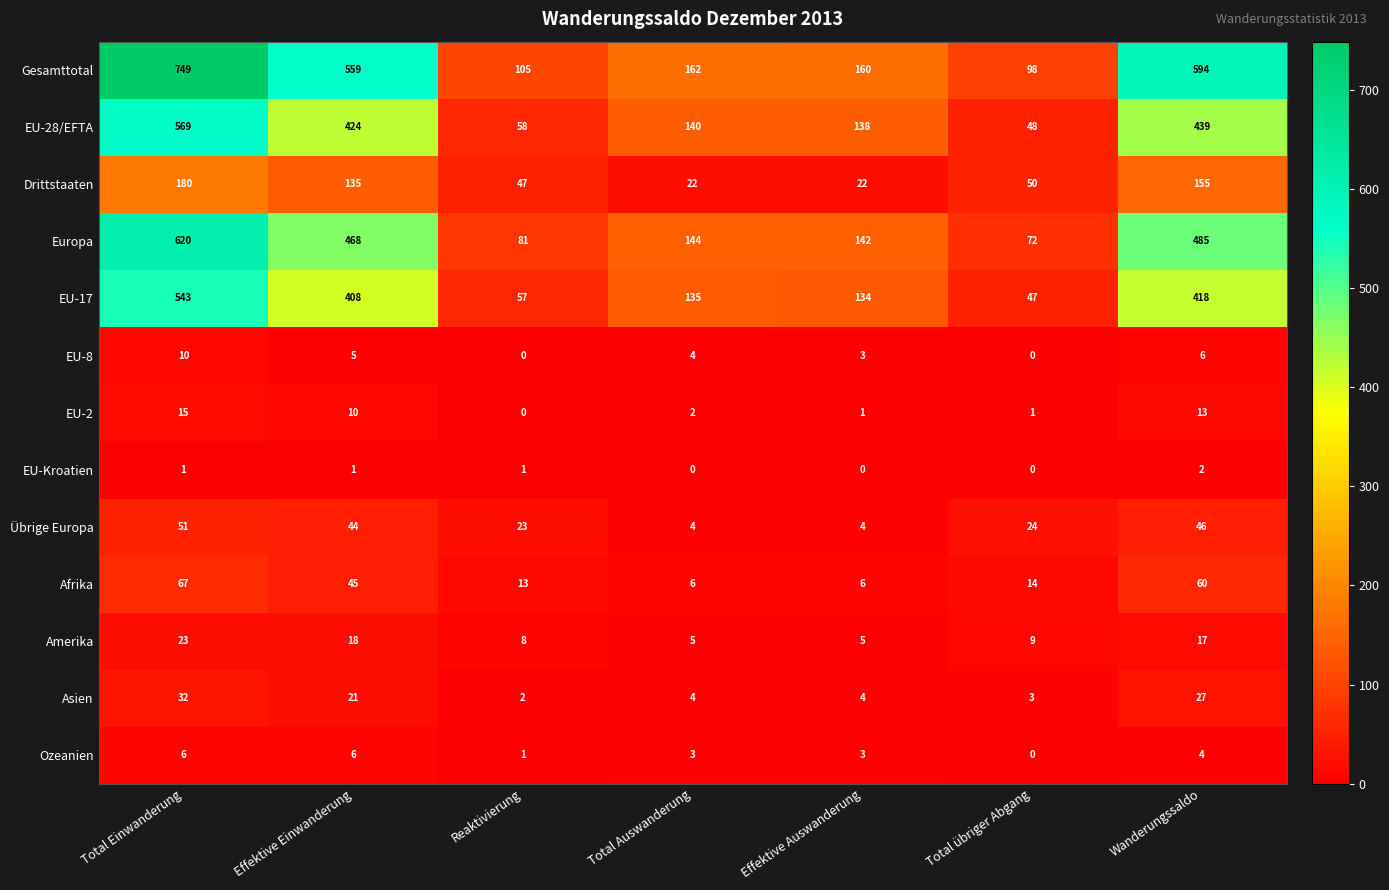

Rank the series by their maximum value, from highest to lowest.

Gesamttotal, Europa, EU-28/EFTA, EU-17, Drittstaaten, Afrika, Übrige Europa, Asien, Amerika, EU-2, EU-8, Ozeanien, EU-Kroatien